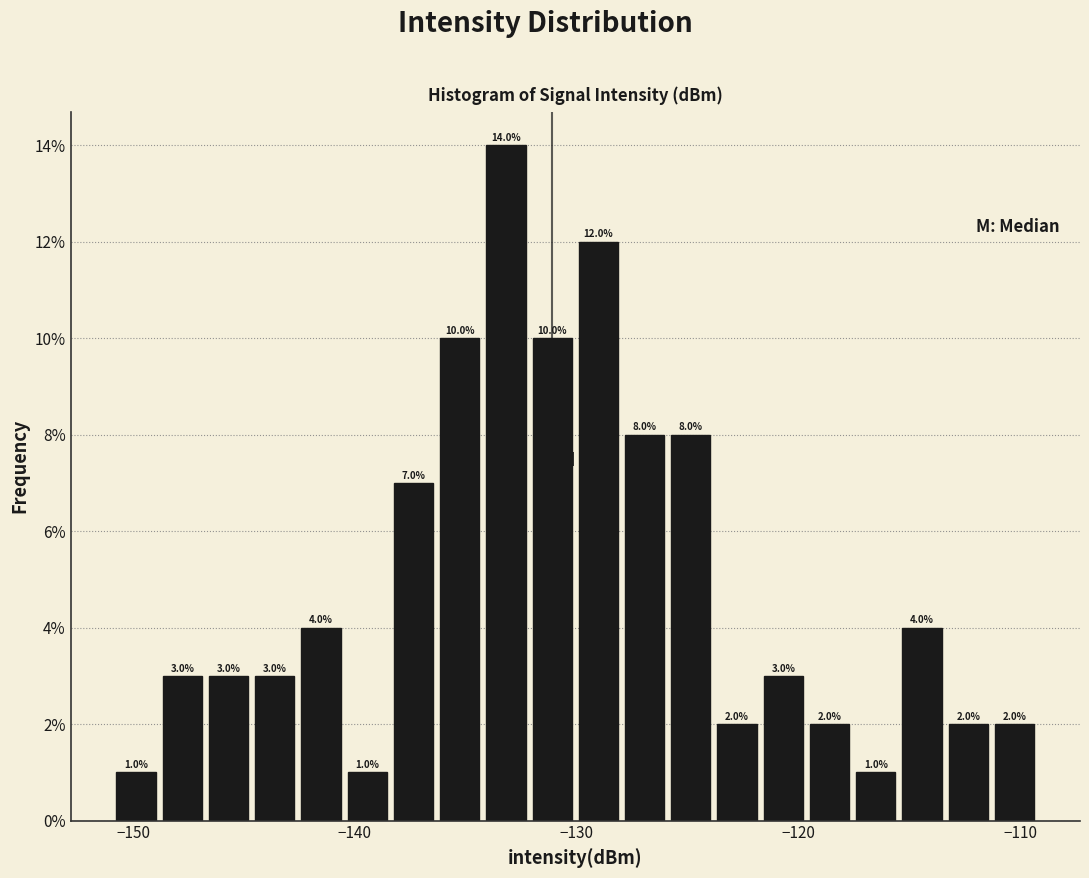

Read against the x-axis, roughly where is the centre of the tallest bar?

-133